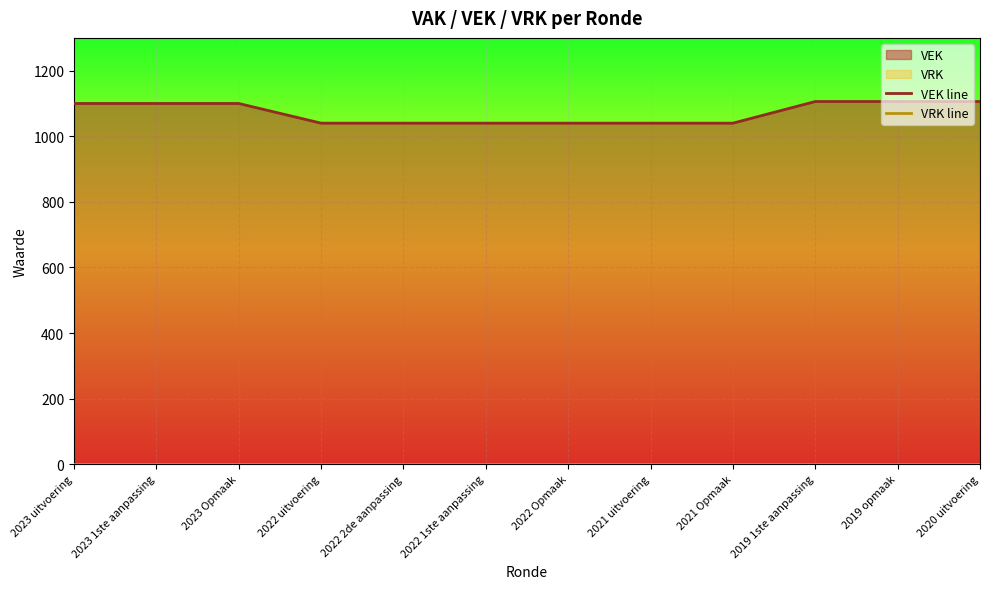

What is the minimum value for VEK line?

1040